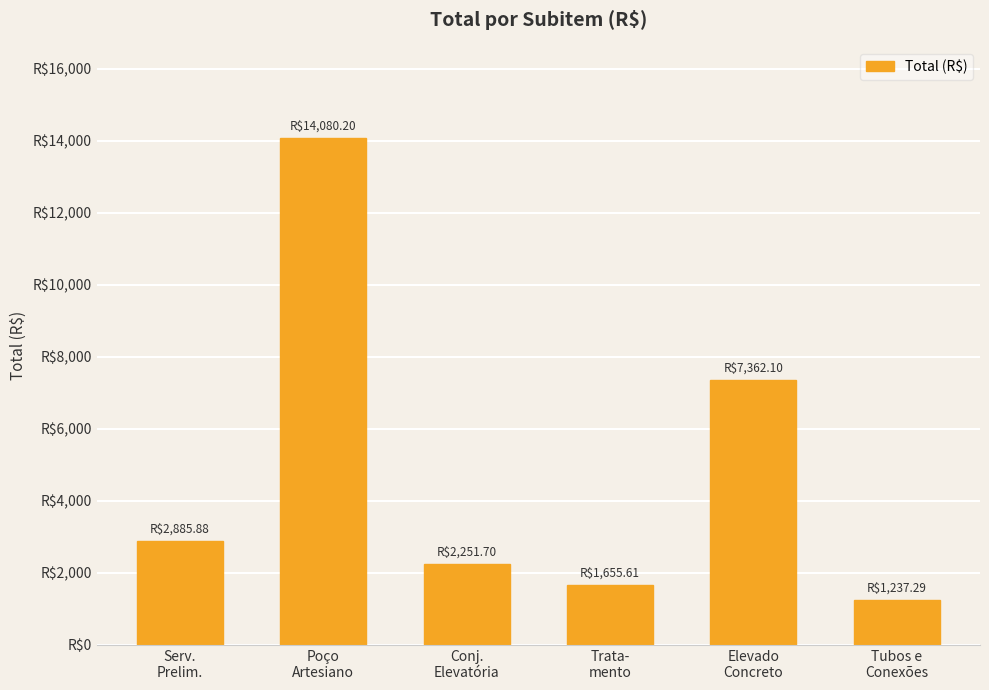

Read the value at Serv.
Prelim..

2885.9